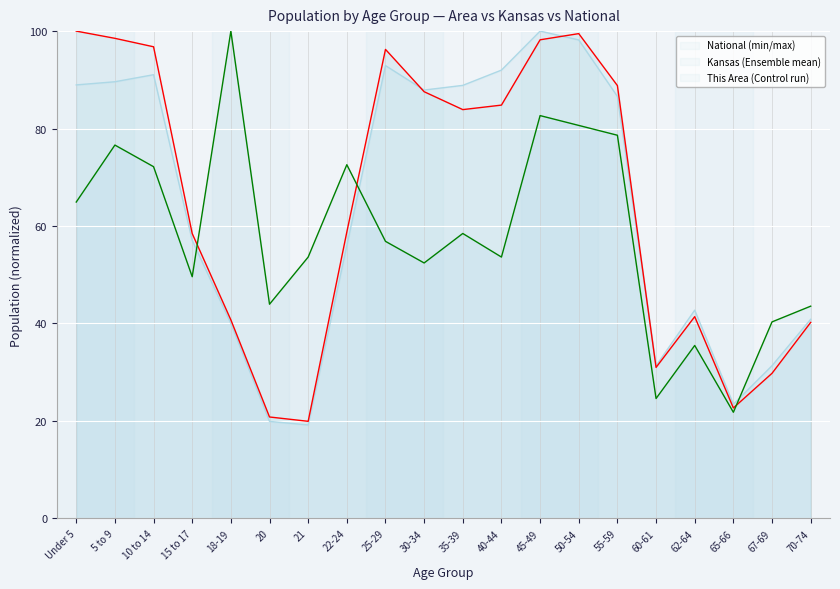

At 35-39, list the series in order from largest to smallest.

National, Kansas (Ensemble mean), This Area (Control run)